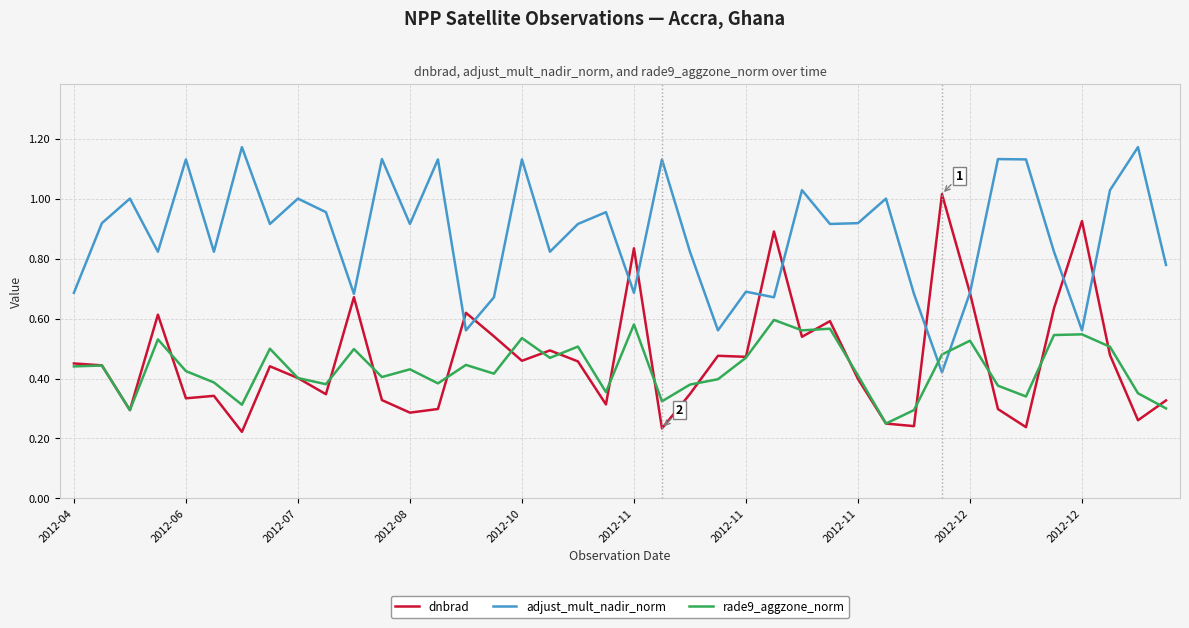

Which category has the lowest value across all series?

2012-11